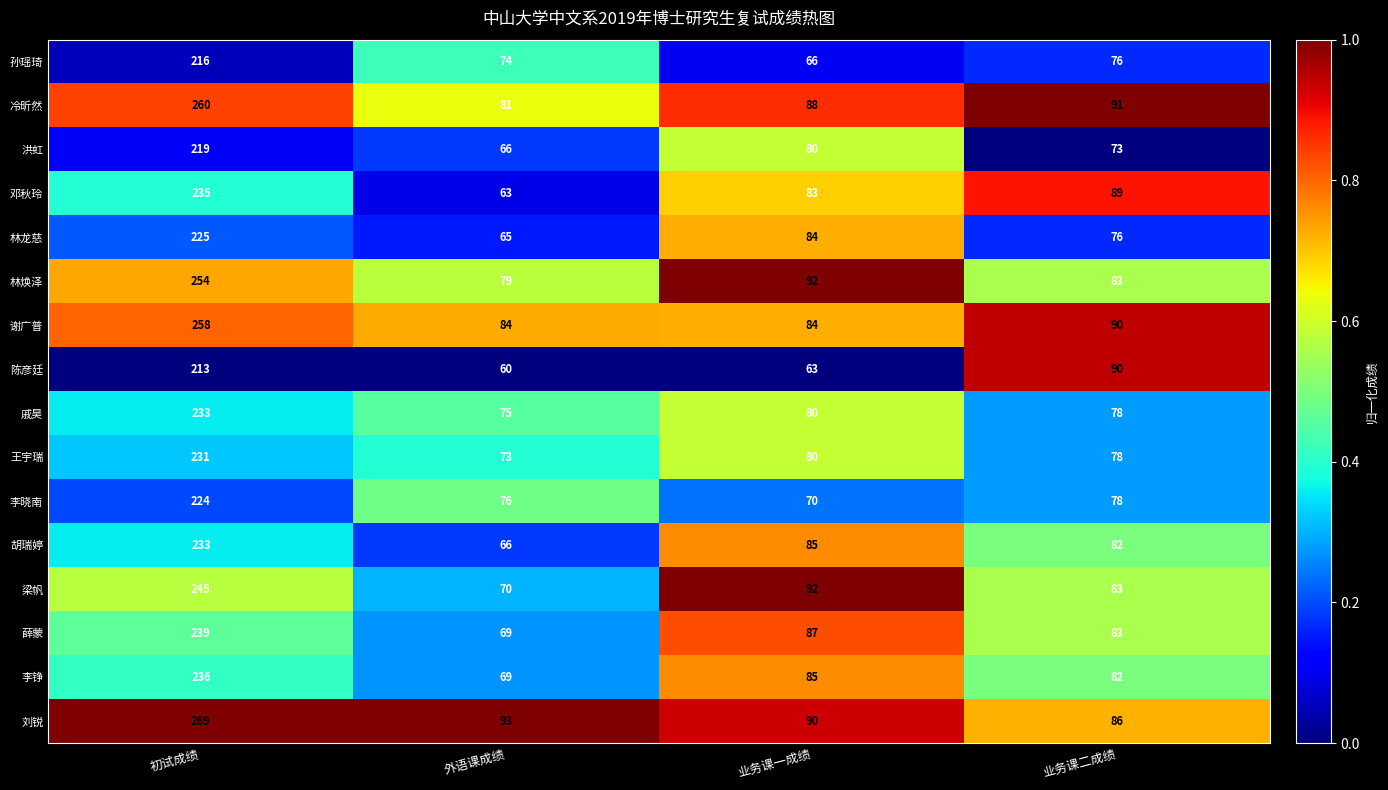

What is the average value of the 王宇瑞 series?

116